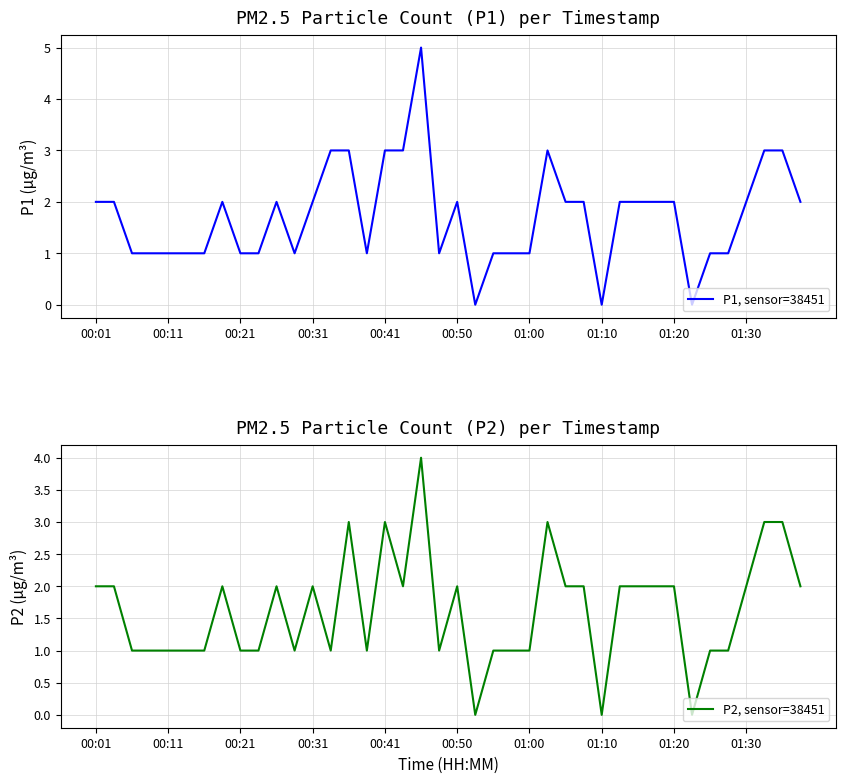

What is the difference between the second highest and minimum values in the P2, sensor=38451 series?

3